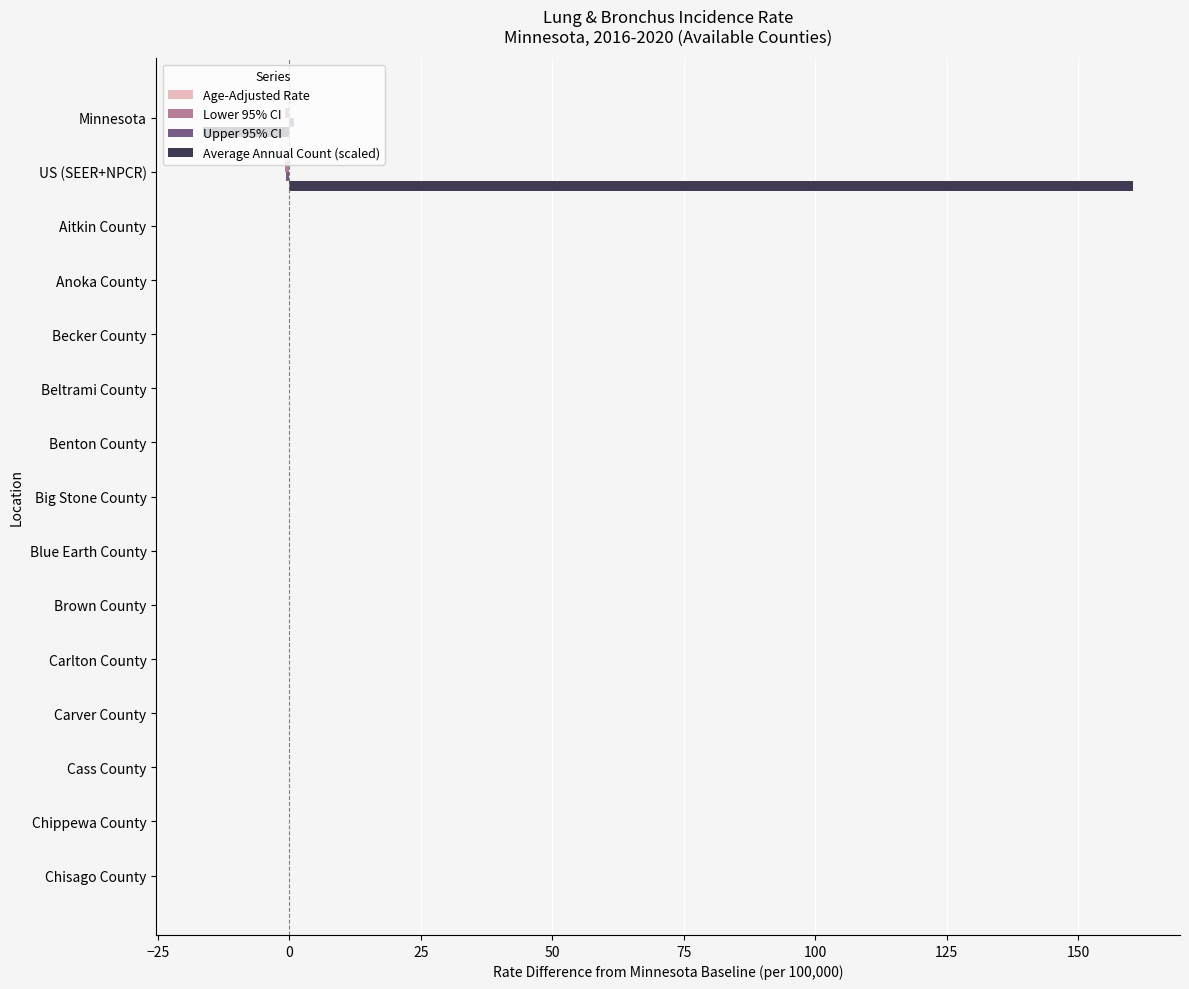

What is the maximum value shown in the chart?

160.5